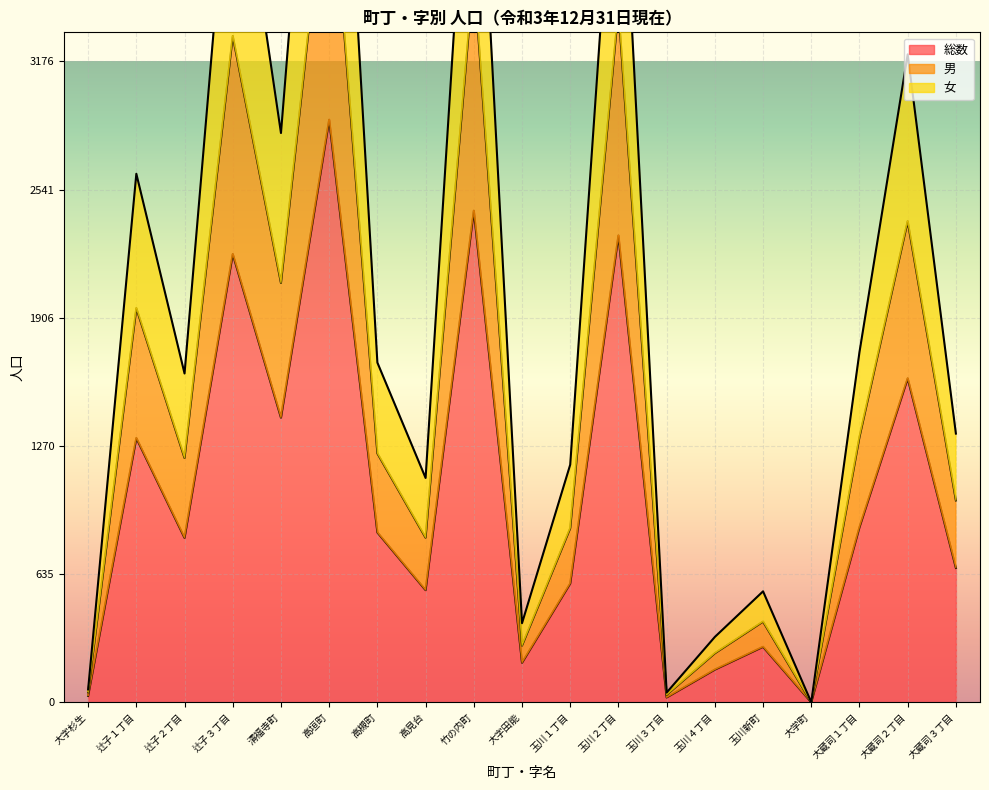

Where does the 男 series first go above 1211?

辻子１丁目